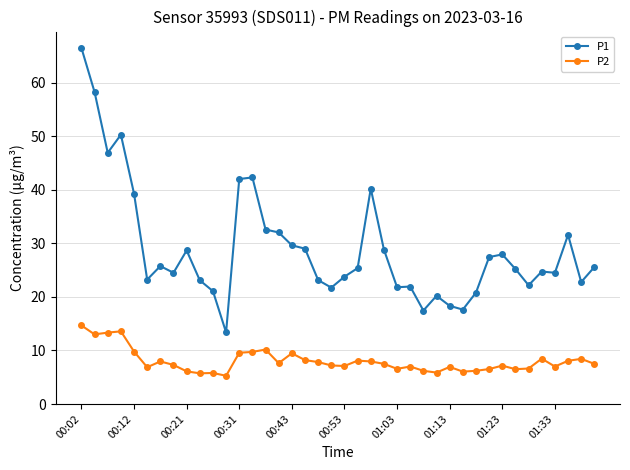

How many data points does each series have?

40